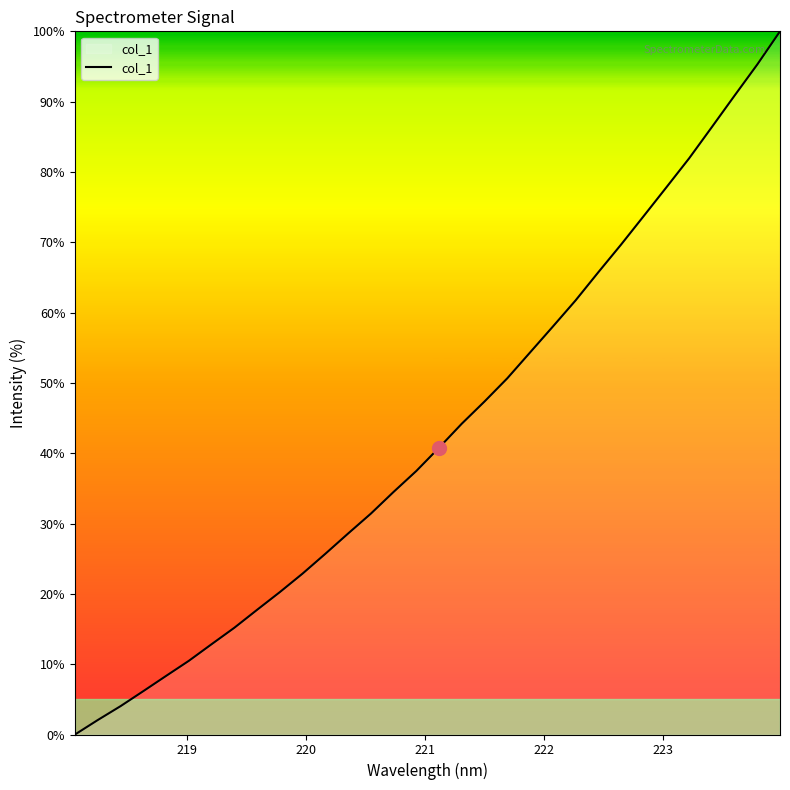

What is the maximum value shown in the chart?

100.0